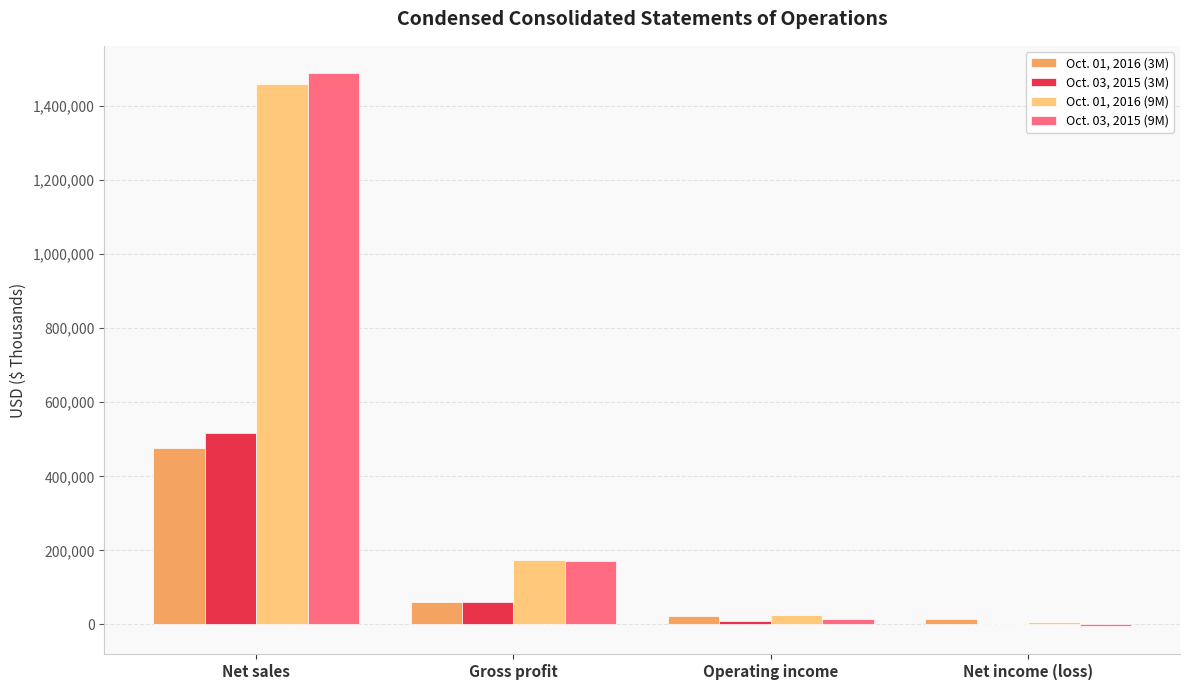

Is it true that Oct. 01, 2016 (9M) equals 175032 at Gross profit?

True